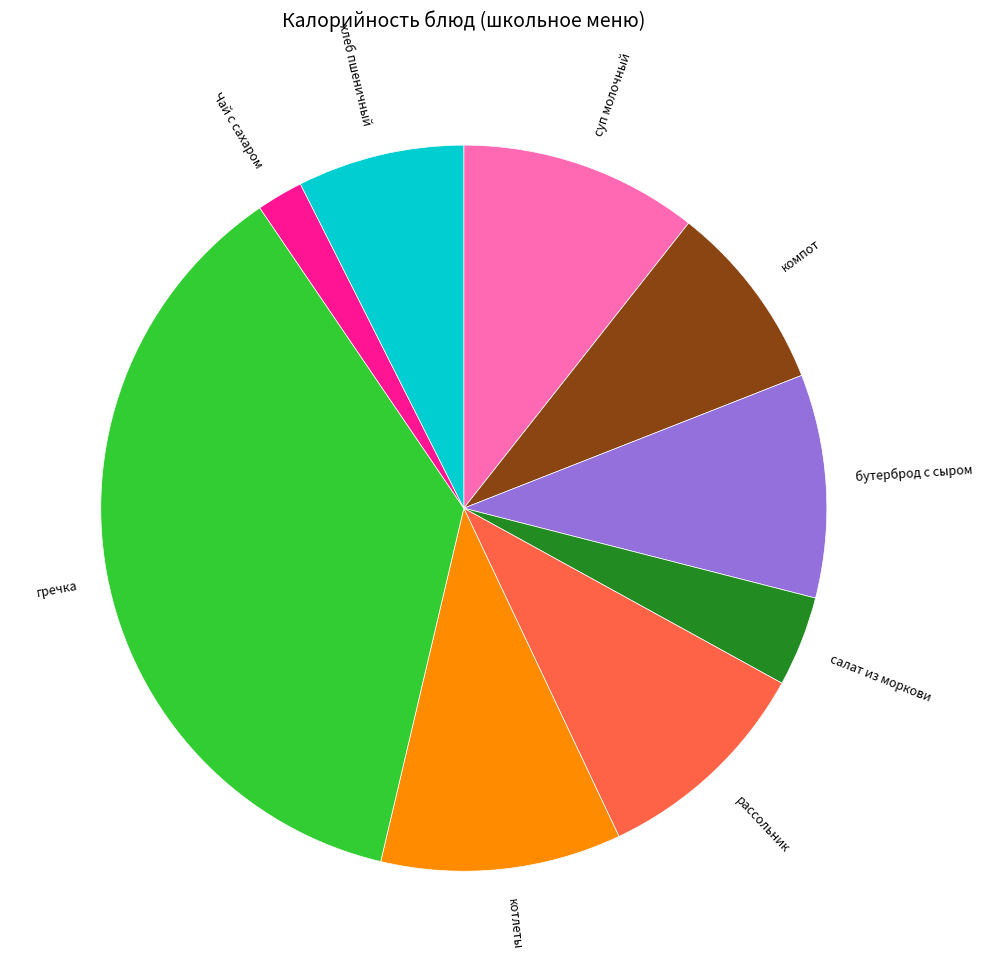

Is суп молочный the majority of the pie?

No